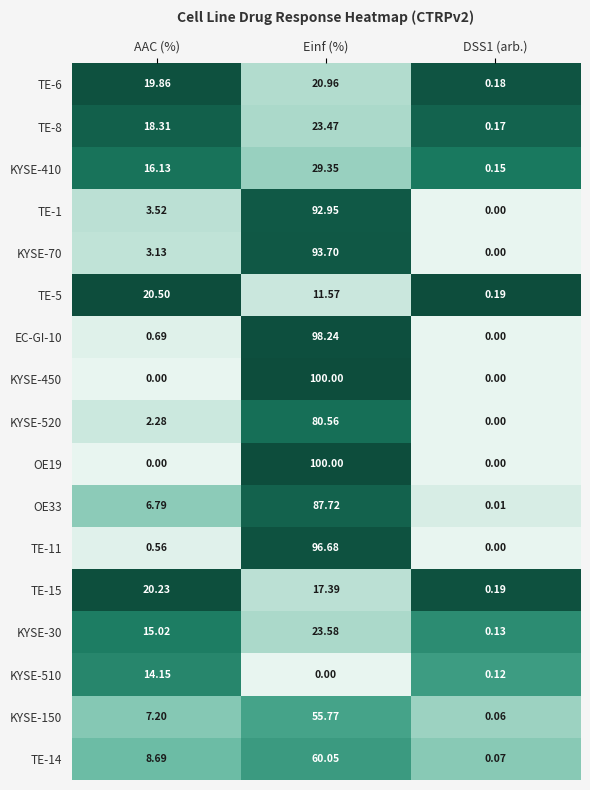

Which category has the highest value in the TE-15 series?

AAC (%)